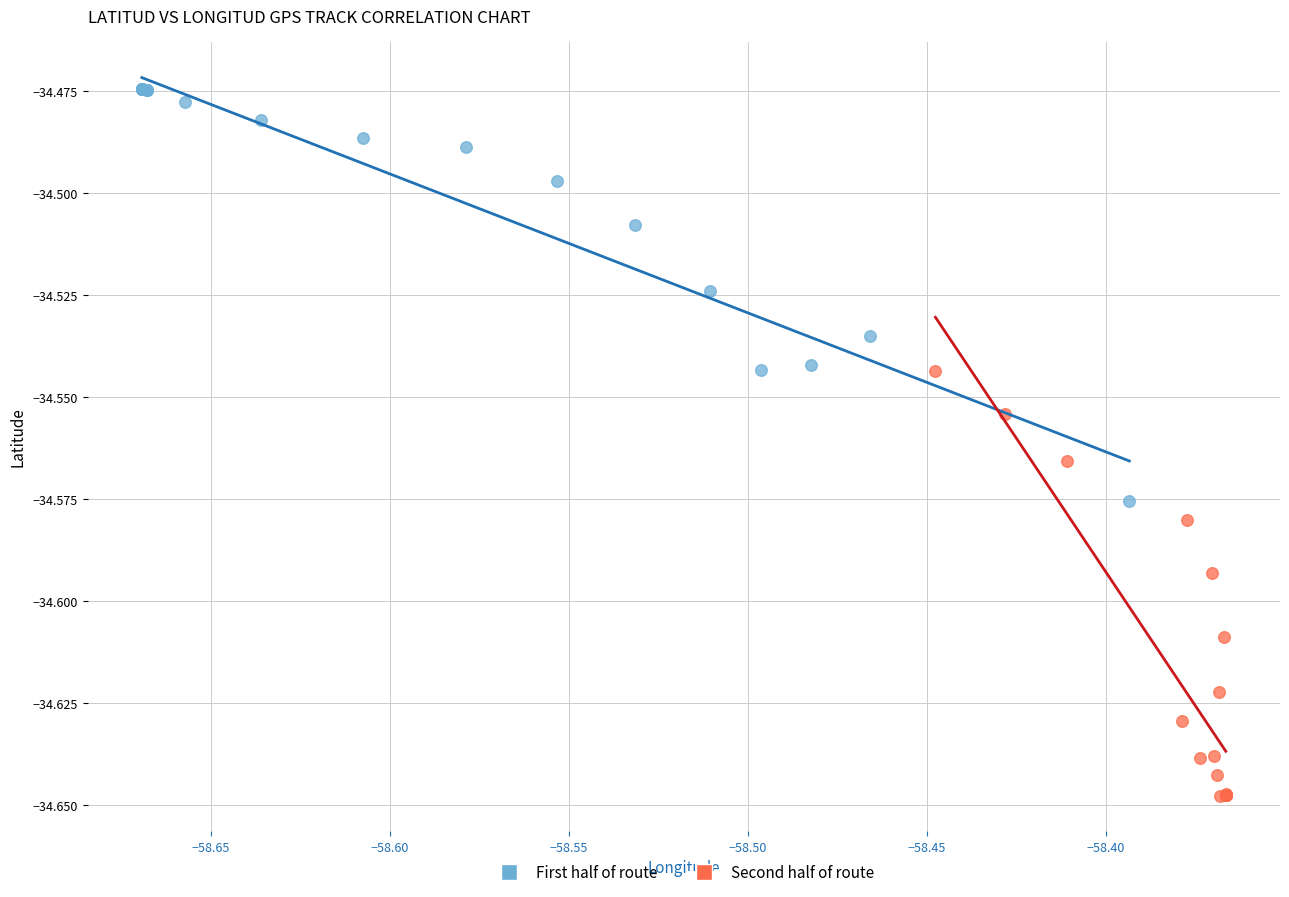

Which series reaches the minimum Y coordinate?

Second half of route